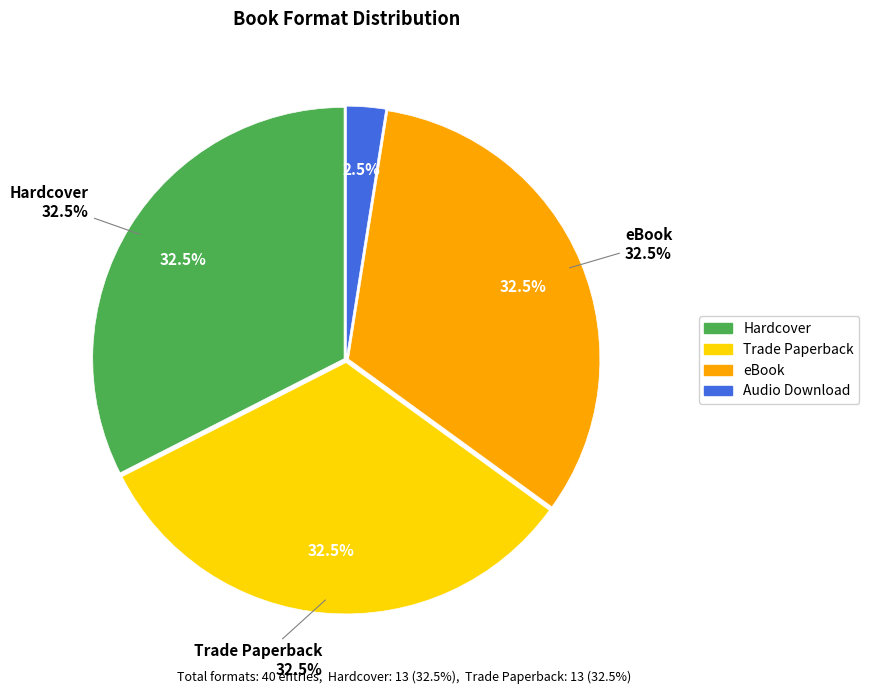

How many slices are in this pie chart?

4